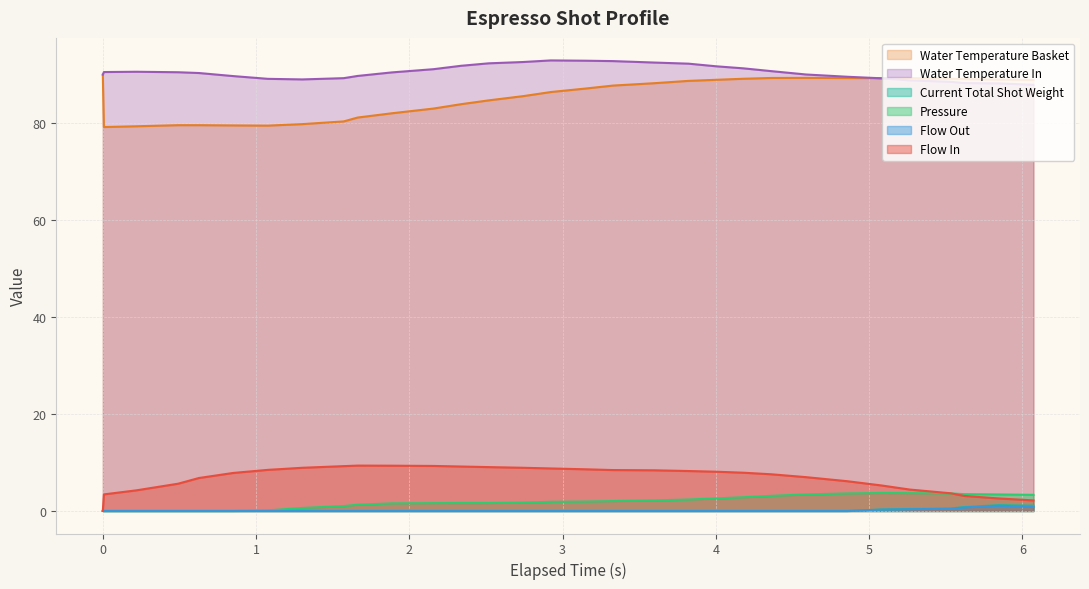

What is the maximum value for water_temperature_basket?

90.0